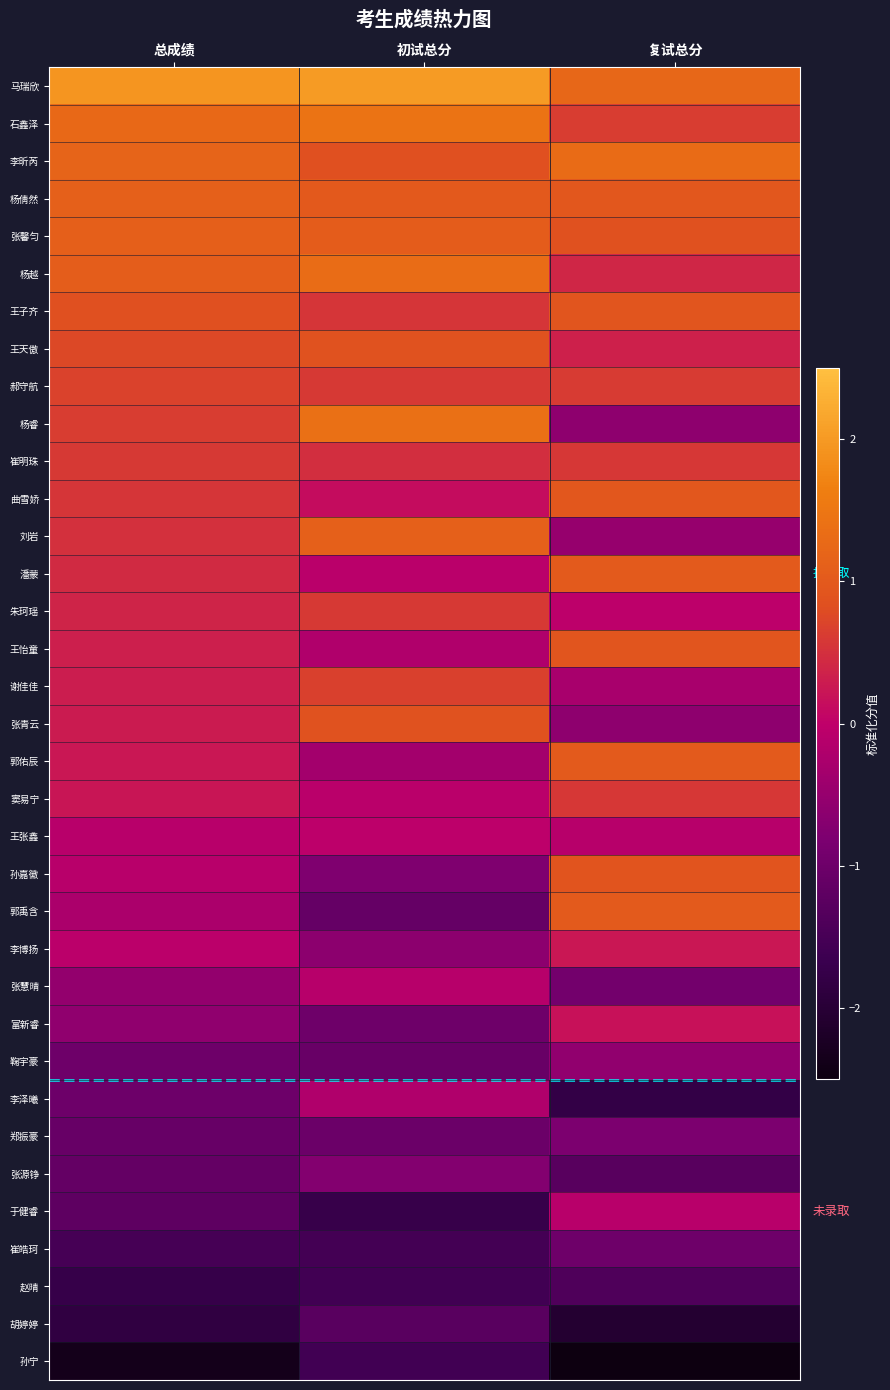

How many distinct data groups are displayed?

35